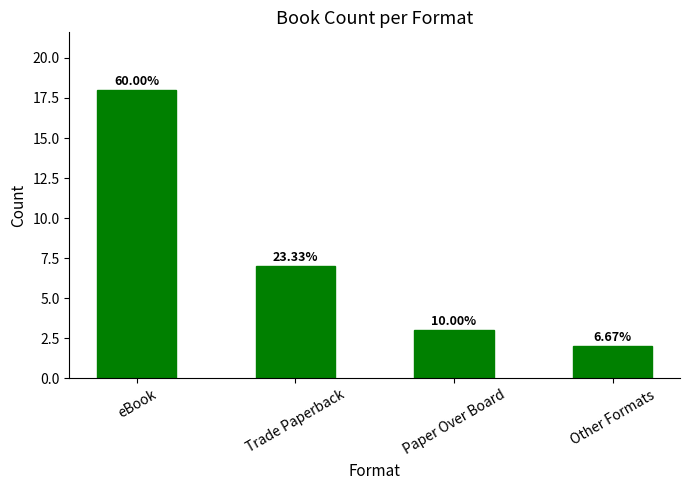

Reading right to left, transcribe all the data shown in this chart.

Other Formats=2	Paper Over Board=3	Trade Paperback=7	eBook=18